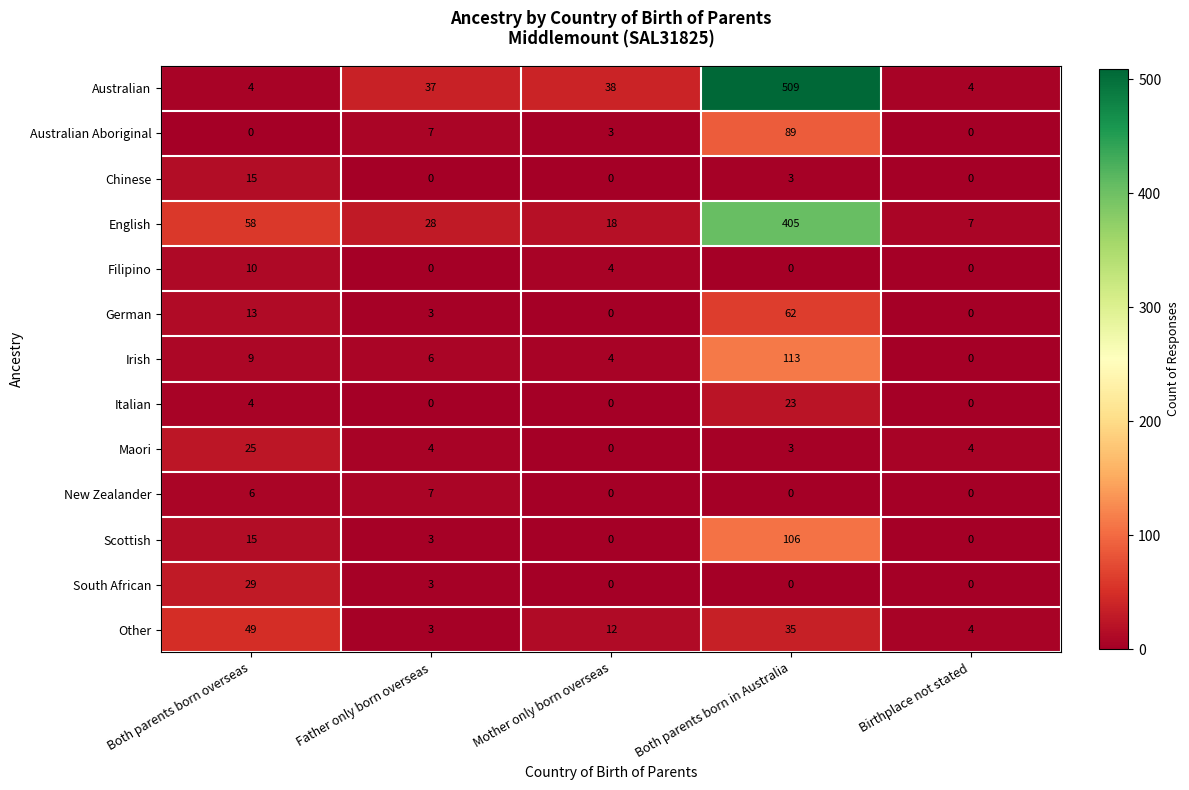

Is it true that Australian equals 11 at Mother only born overseas?

False